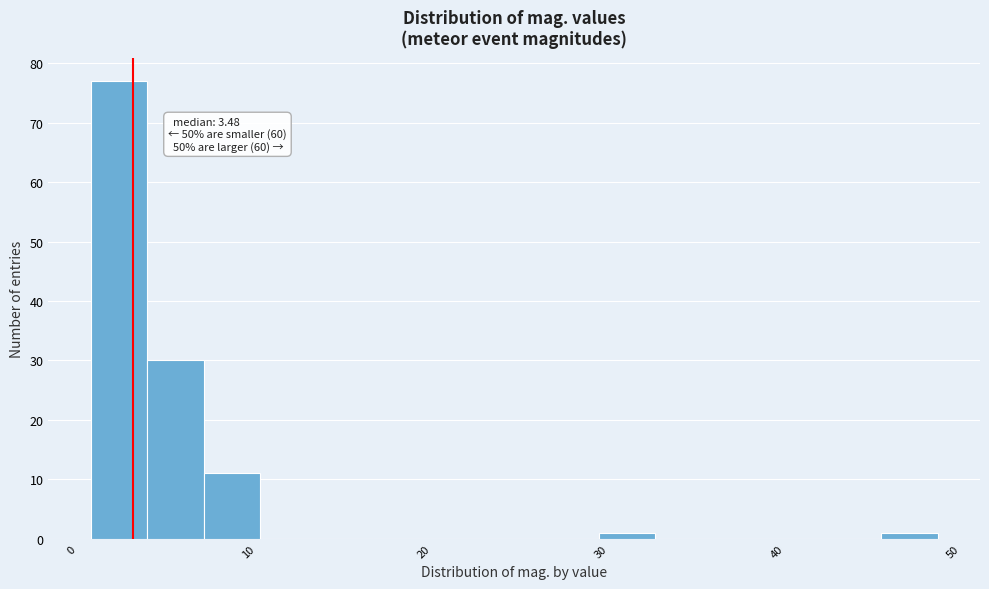

Around what value on the x-axis is the tallest bar? Give the approximate position of its centre, as read against the axis.

3